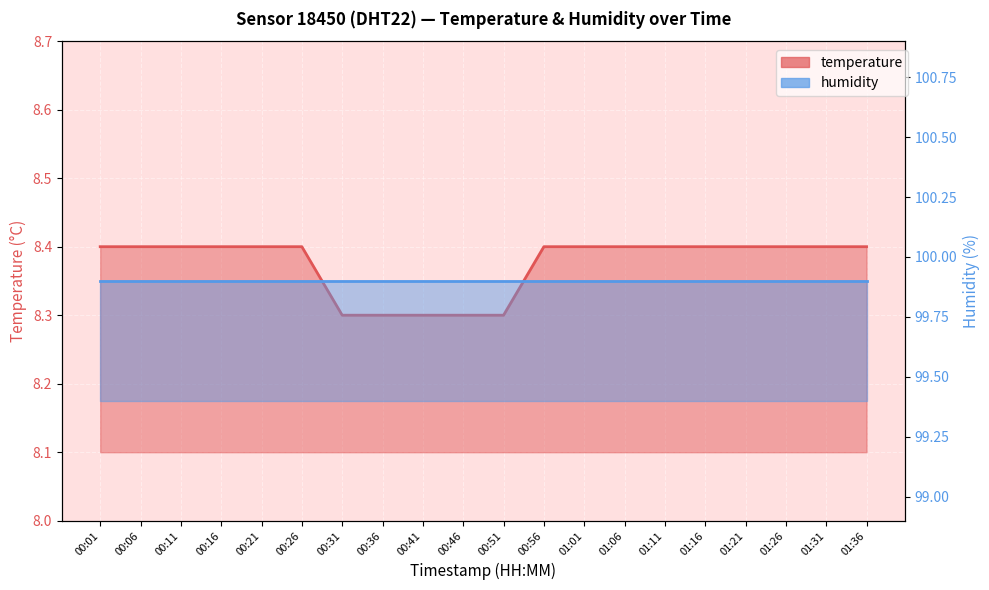

What is the label of the 13th point from the left?

01:01